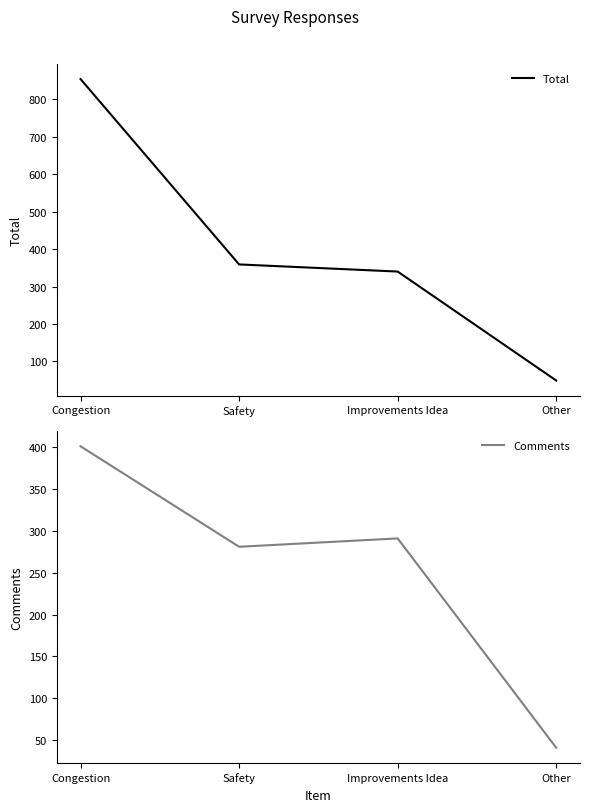

What is the difference between the maximum and minimum values in the Total series?

805